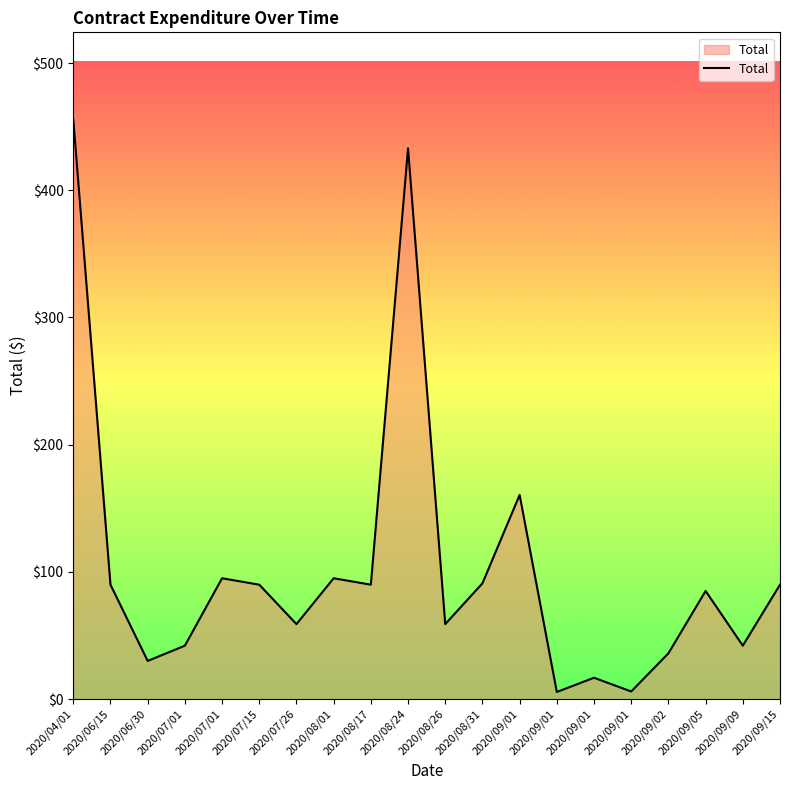

Does the chart have visible grid lines?

No